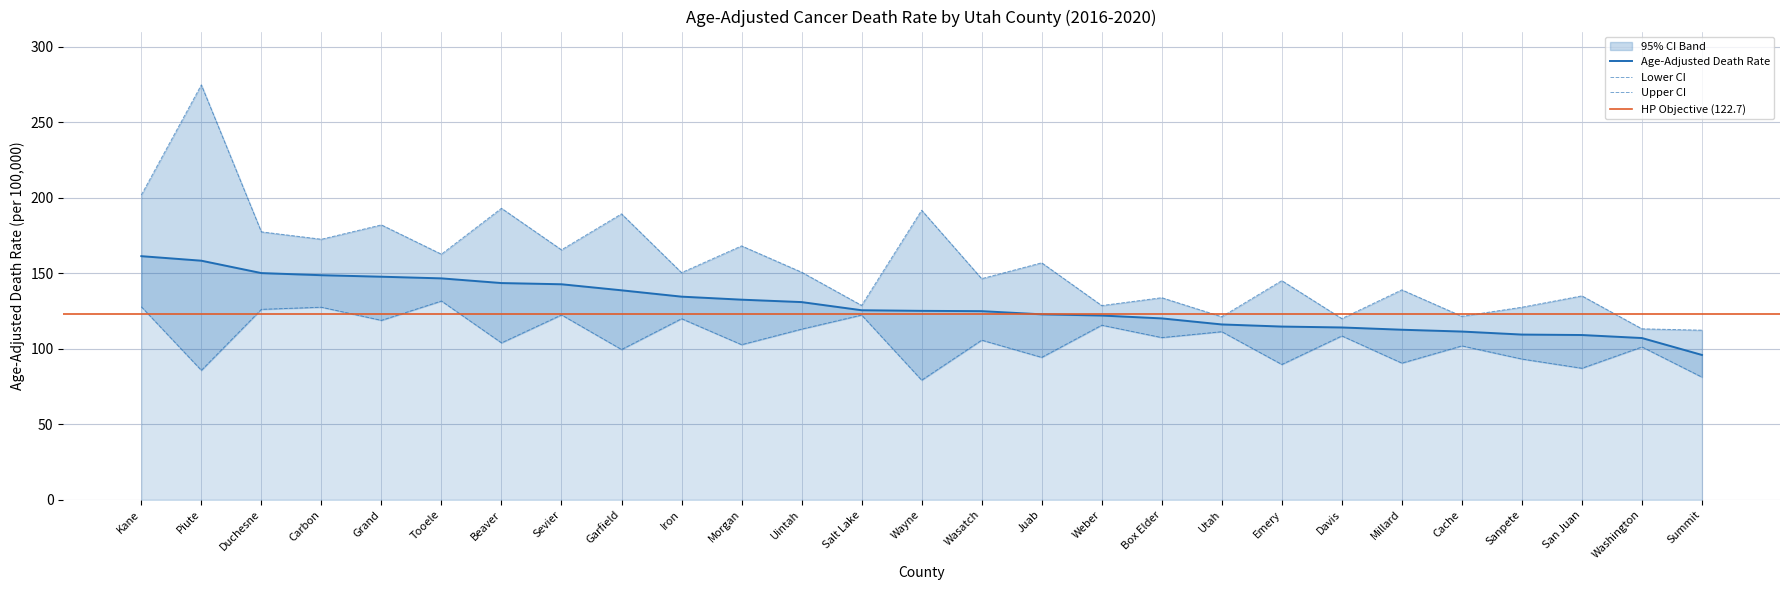

What is the approximate value of Age-Adjusted Death Rate at Uintah?

130.9